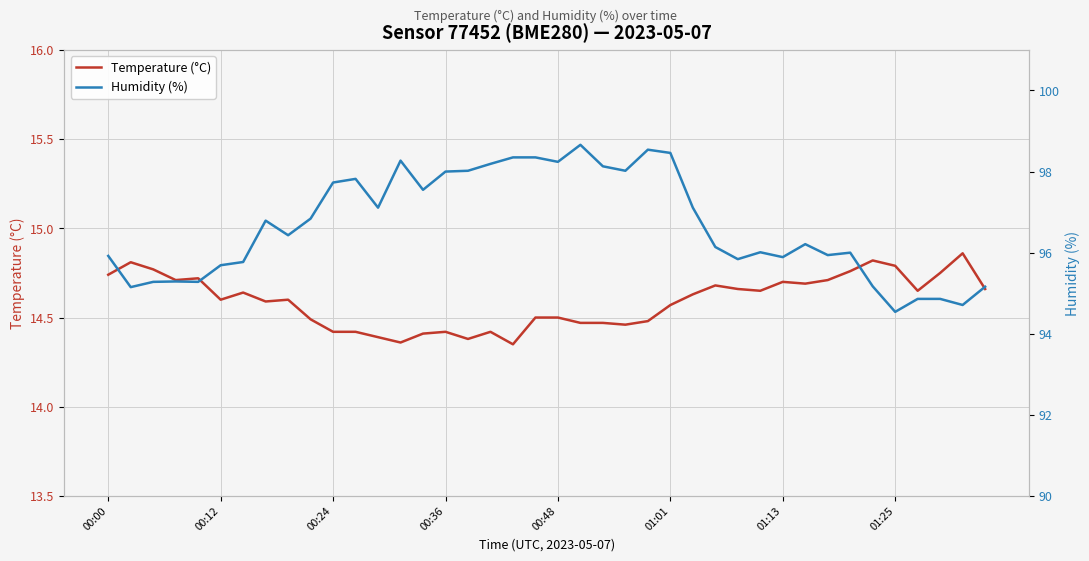

What are all the series names shown in the legend?

Temperature (°C), Humidity (%)